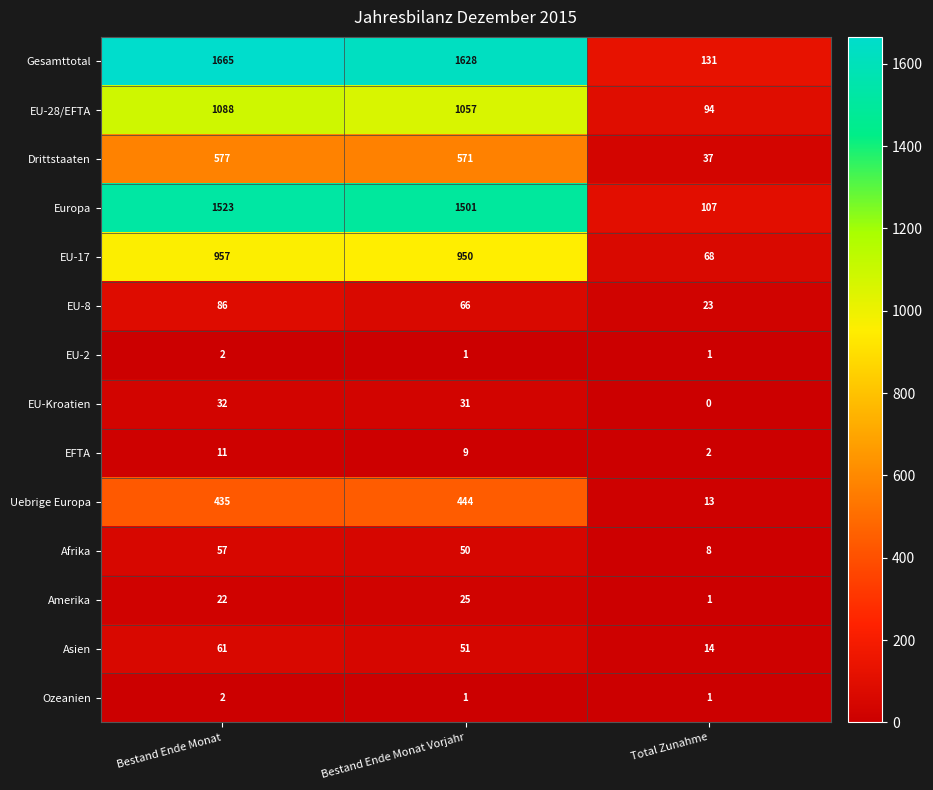

At which category is the sum across all series the highest?

Bestand Ende Monat